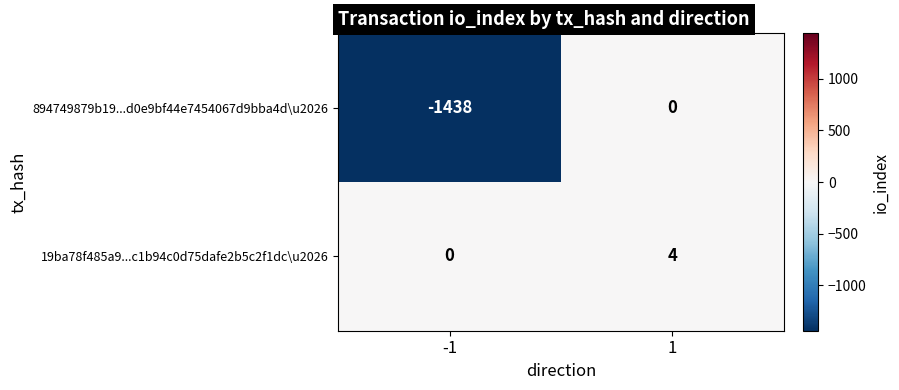

What is the average value of the 894749879b19...d0e9bf44e7454067d9bba4d\u2026 series?

-719